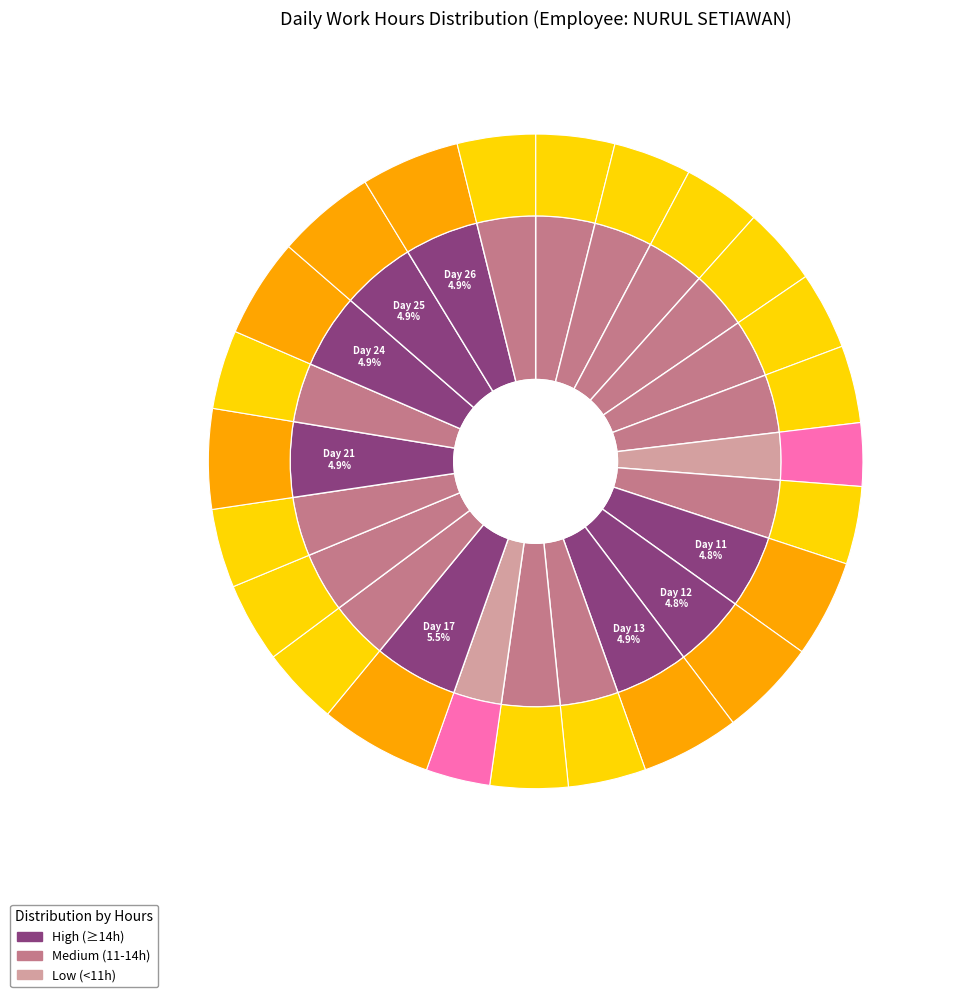

Does any single category account for the majority?

No